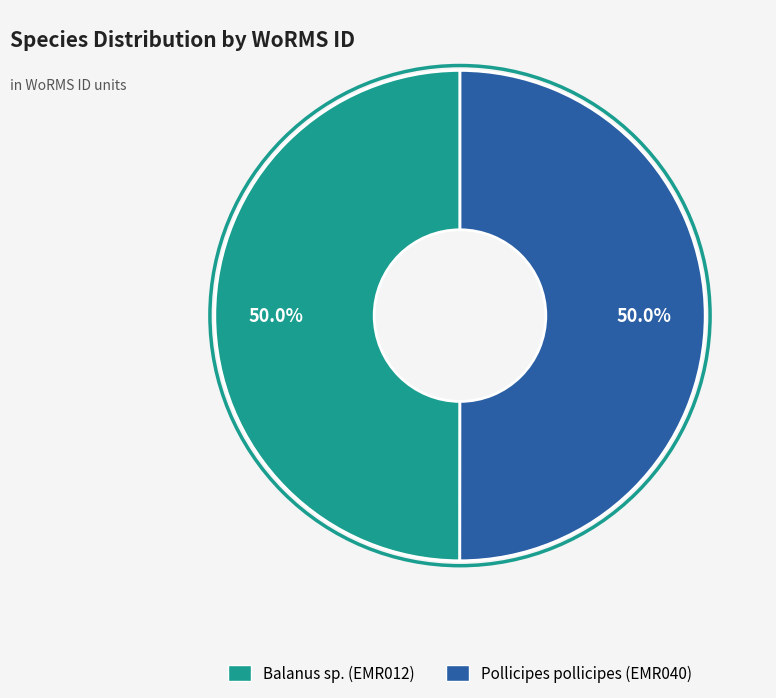

Combined, what portion of the pie is Balanus sp. (EMR012) and Pollicipes pollicipes (EMR040)?

100.0%